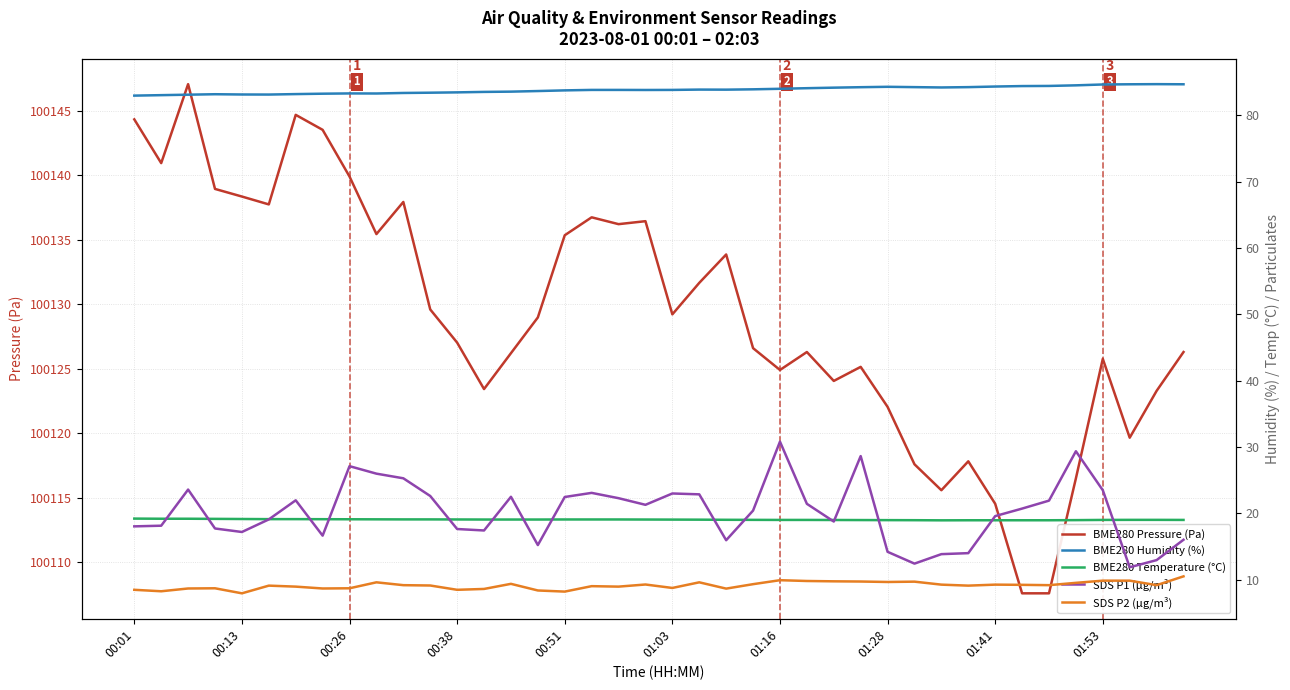

What is the minimum value for BME280 Pressure (Pa)?

100107.6